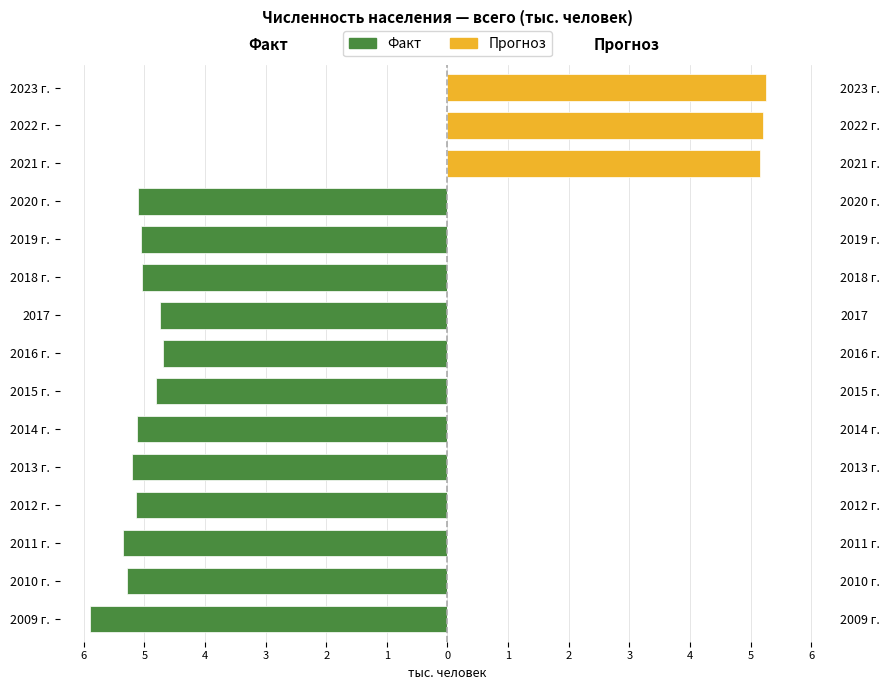

Is it true that Прогноз equals 0.0 at 2020 г.?

True